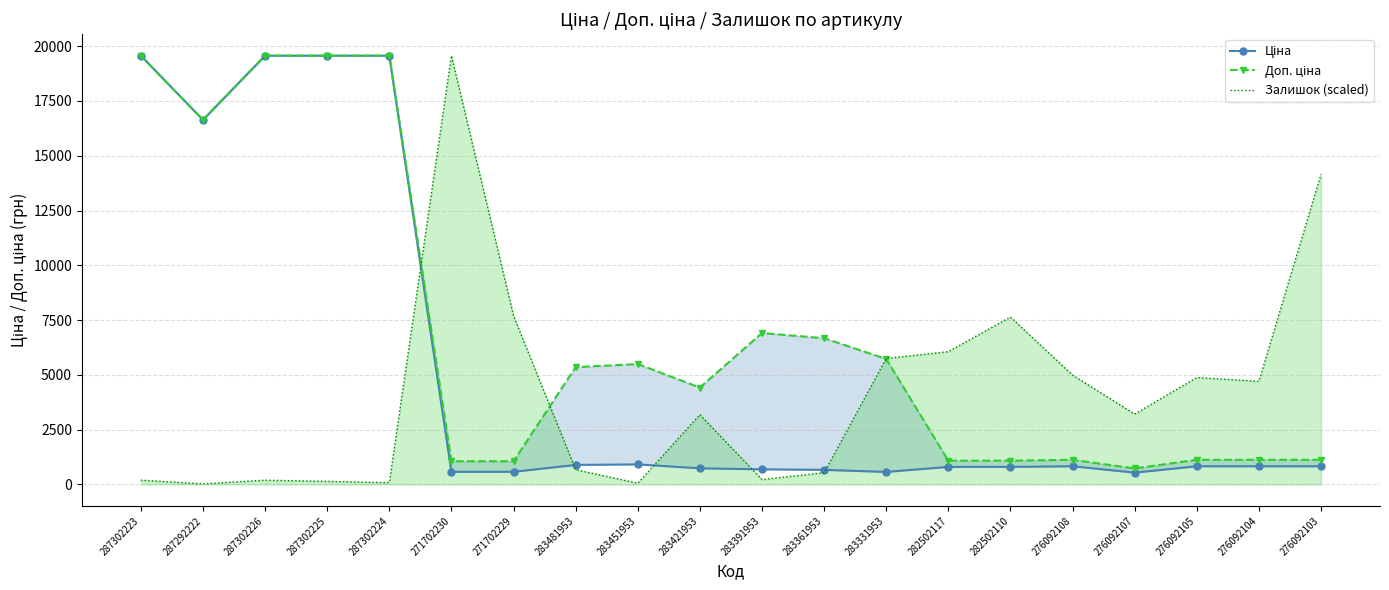

What is the highest value of the Доп. ціна series?

19564.9